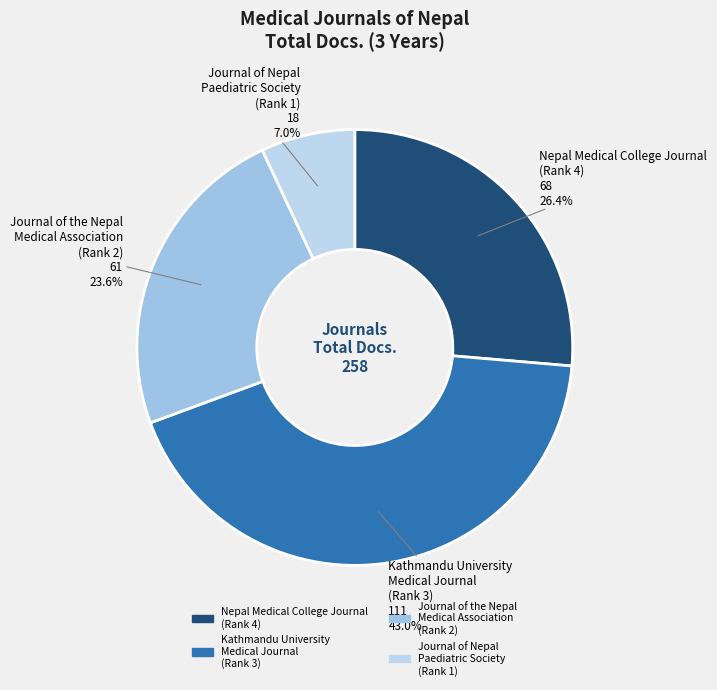

Which category has the smallest portion of the pie?

Journal of Nepal Paediatric Society (Rank 1)